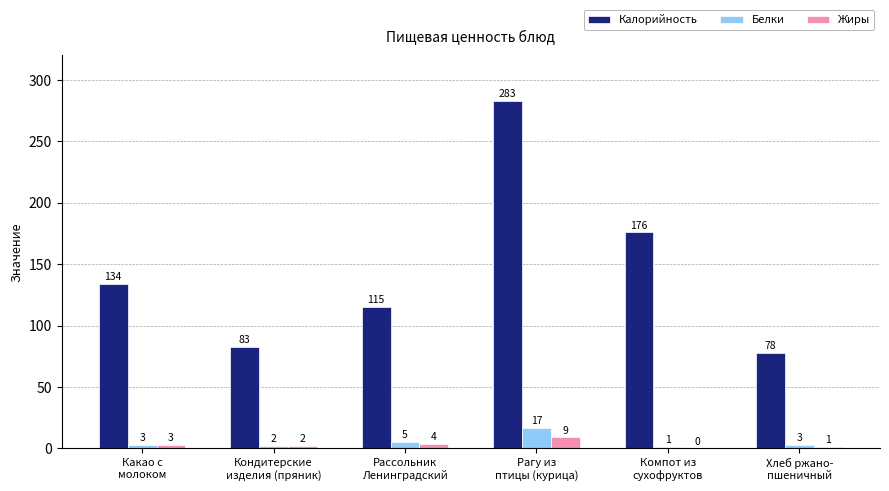

What is the maximum value for Белки?

17